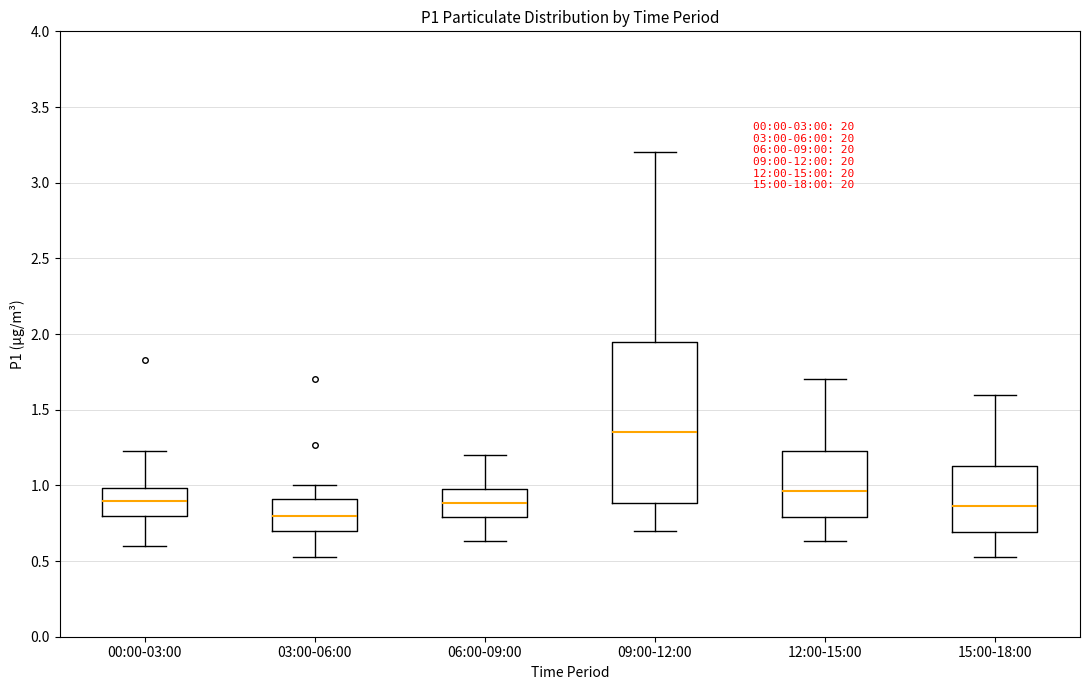

Reading left to right, read every box against the y-axis: the position of its median line, the range the box covers, and the ends of its whiskers. The values are not printed on the chart, so give them approximately, as read against the axis.

00:00-03:00: median 0.90, box 0.80 to 1.00, whiskers 0.60 to 1.25
03:00-06:00: median 0.80, box 0.70 to 0.90, whiskers 0.55 to 1.00
06:00-09:00: median 0.90, box 0.80 to 1.00, whiskers 0.65 to 1.20
09:00-12:00: median 1.35, box 0.90 to 1.95, whiskers 0.70 to 3.20
12:00-15:00: median 0.95, box 0.80 to 1.25, whiskers 0.65 to 1.70
15:00-18:00: median 0.85, box 0.70 to 1.15, whiskers 0.55 to 1.60